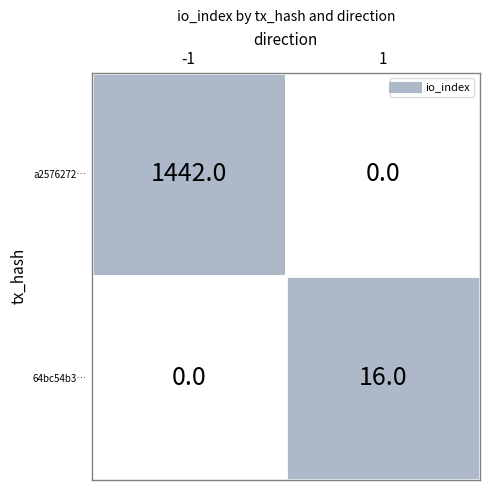

What is the average value of the 64bc54b30afd1fc9e74a1f0e2998834f30ecbc0 series?

8